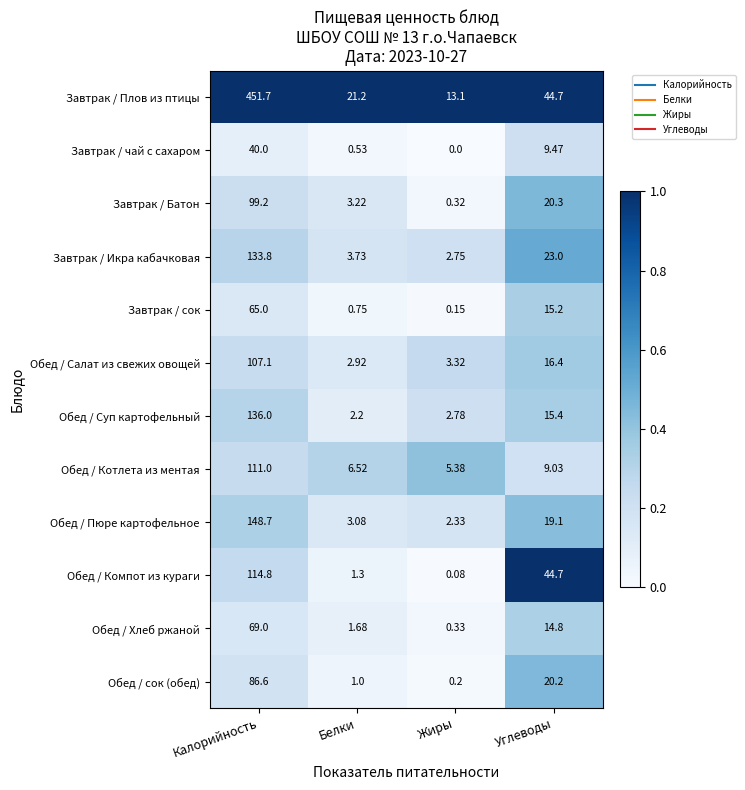

Which series has the largest range (max minus min)?

Завтрак / Плов из птицы